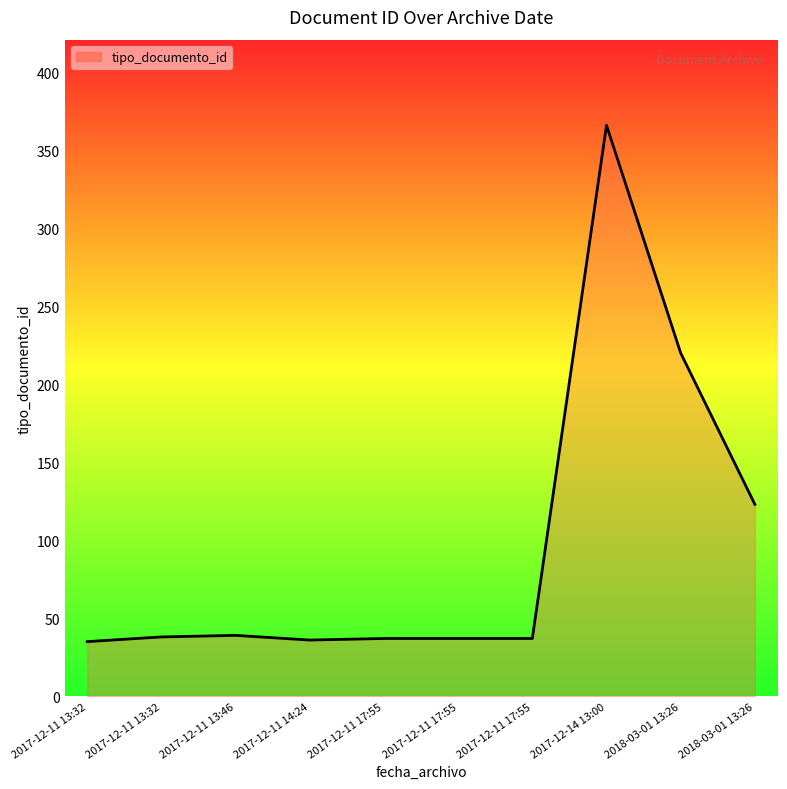

What is the value of the 4th point from the left?

36